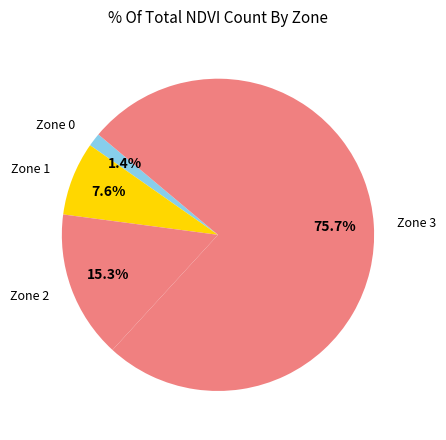

How many segments does this pie chart have?

4